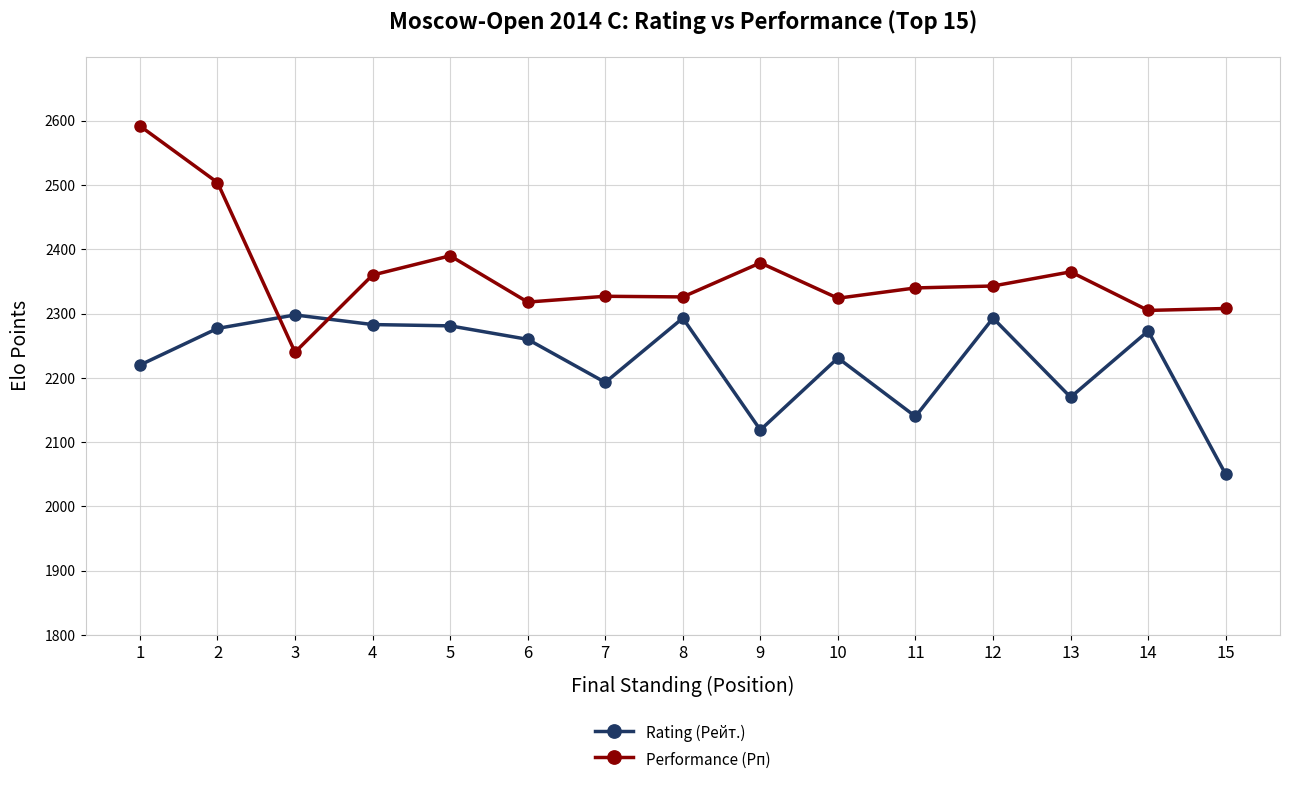

Does the chart have visible grid lines?

Yes